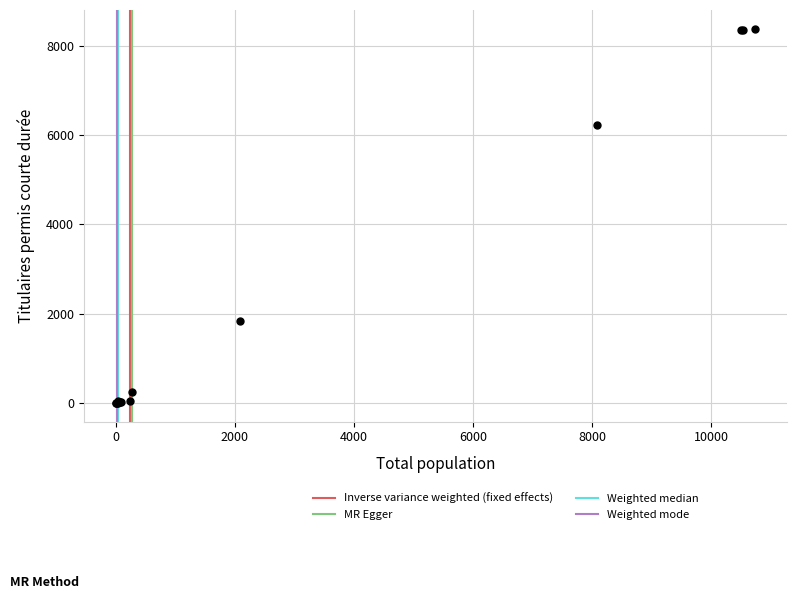

What Y value in the scatter plot is closest to 4190?

6215